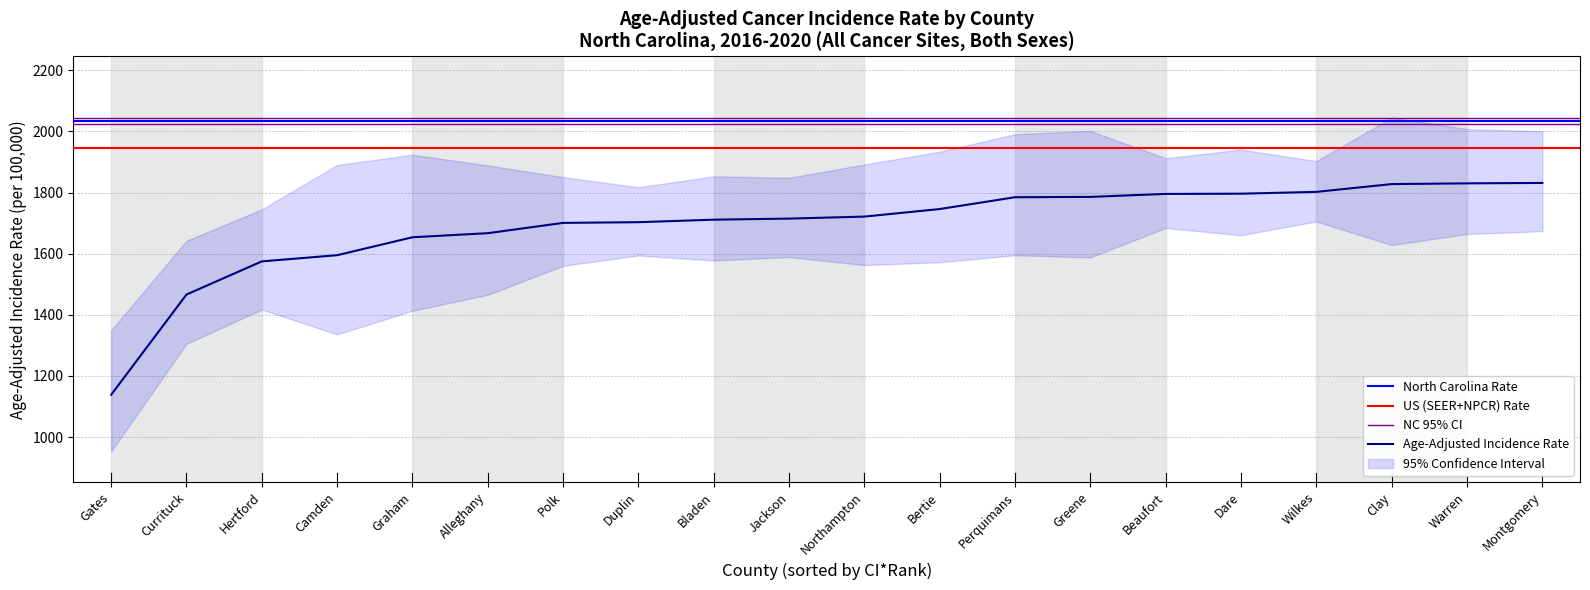

True or false: Age-Adjusted Incidence Rate and Upper 95% CI intersect in this chart.

False